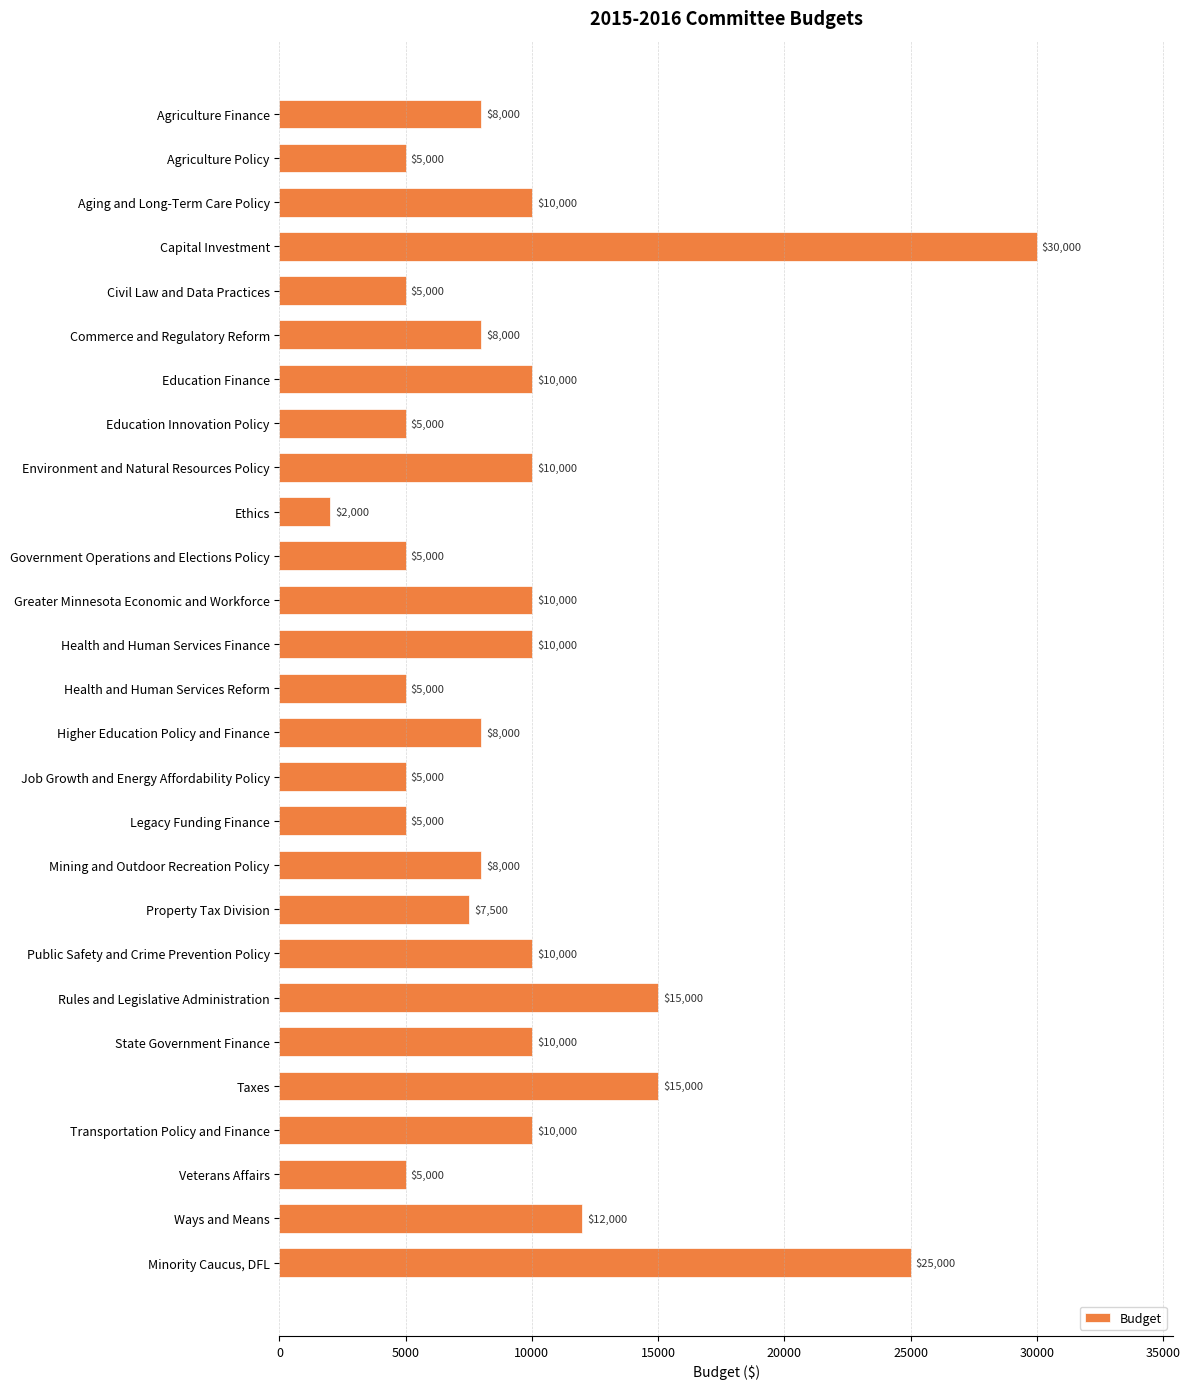

Which has a higher value, Civil Law and Data Practices or State Government Finance?

State Government Finance